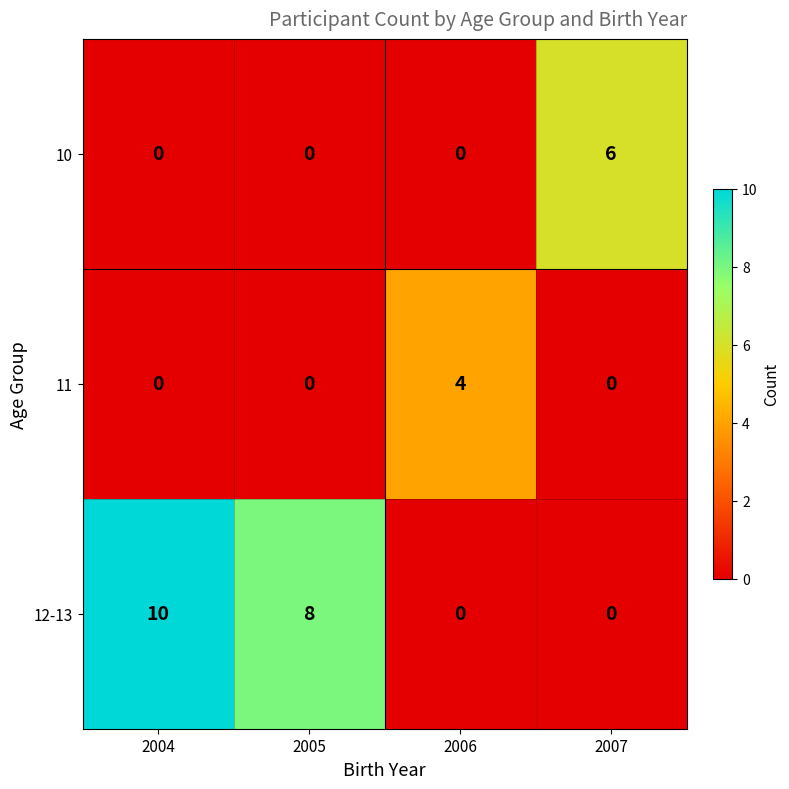

Is it true that 12-13 equals 5 at 2007?

False